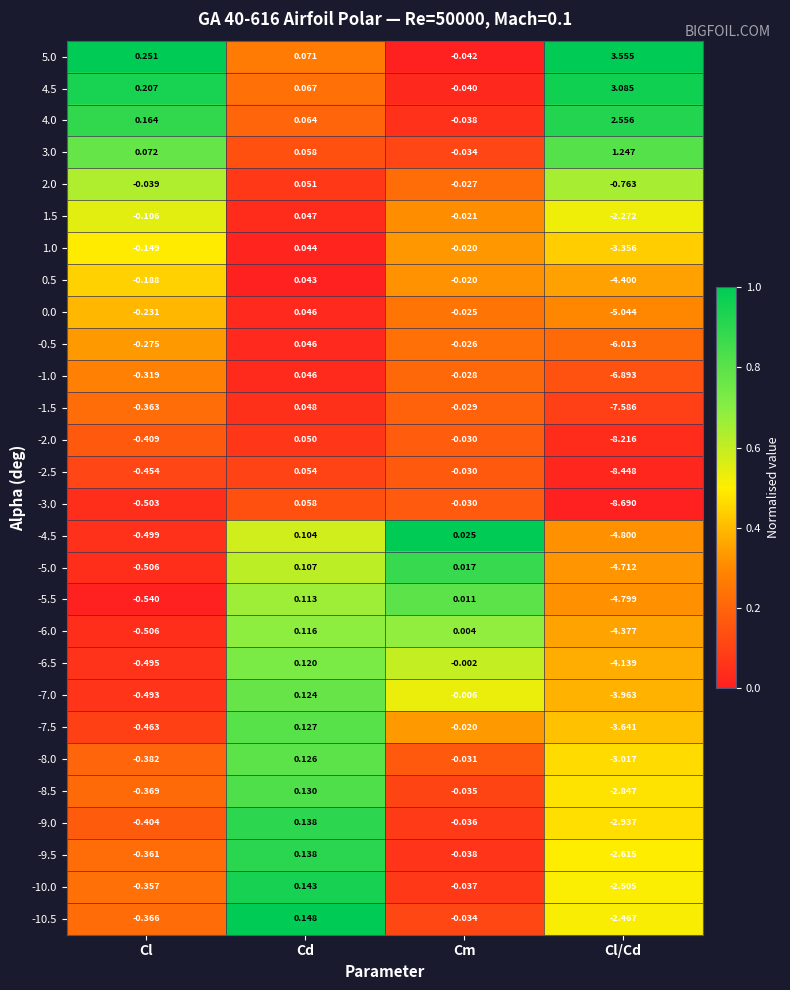

Where does the -5.0 series first go above 0?

Cd